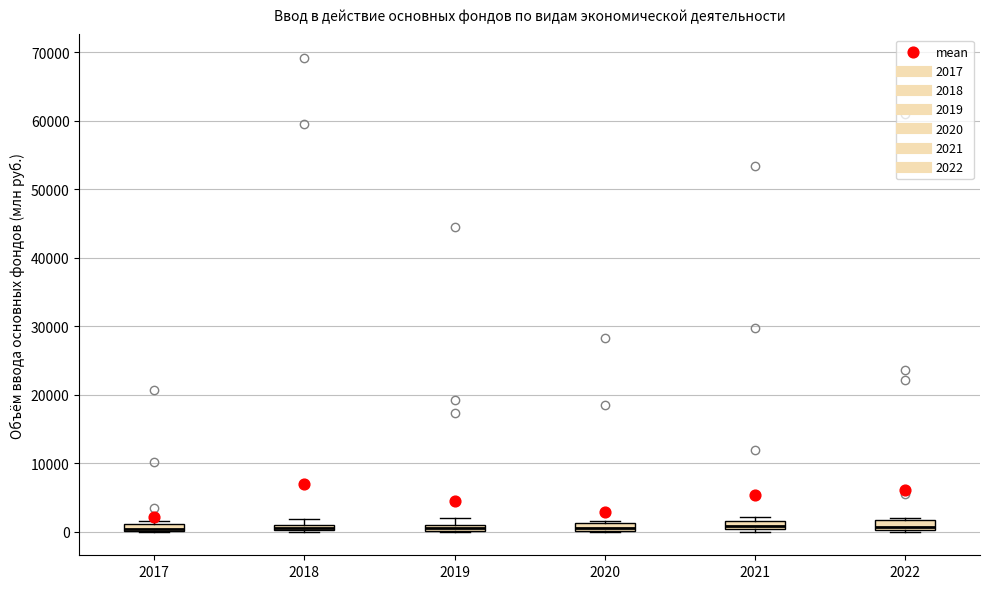

Where is the upper edge of the box at x = 2021 on the y-axis? The values are not printed on the chart, so give them approximately, as read against the axis.

2000